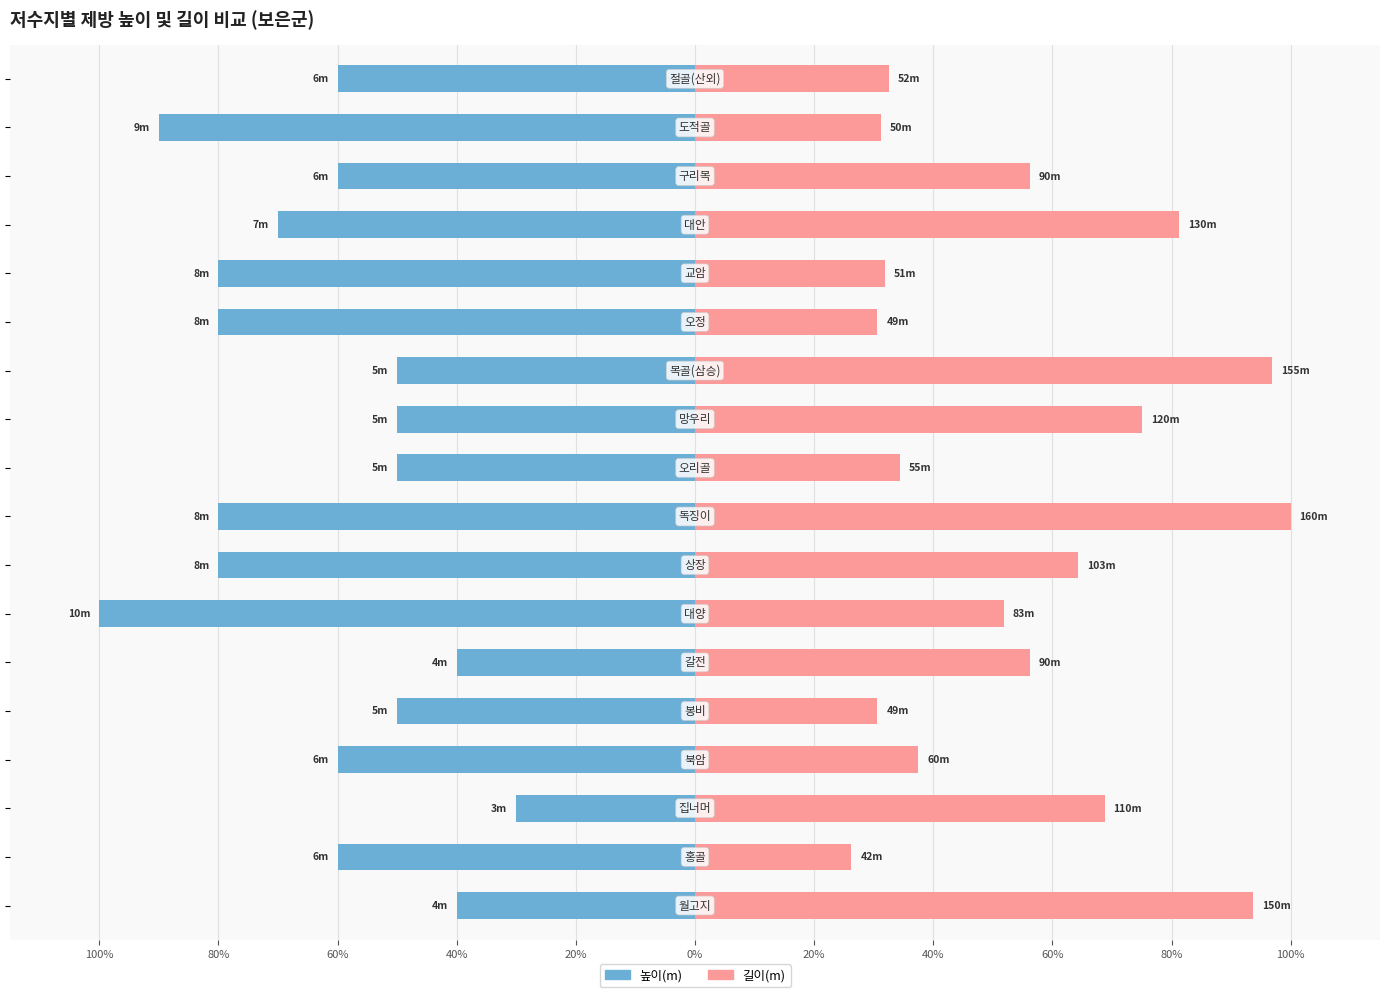

How many 높이(m) values are between -80 and -50?

13